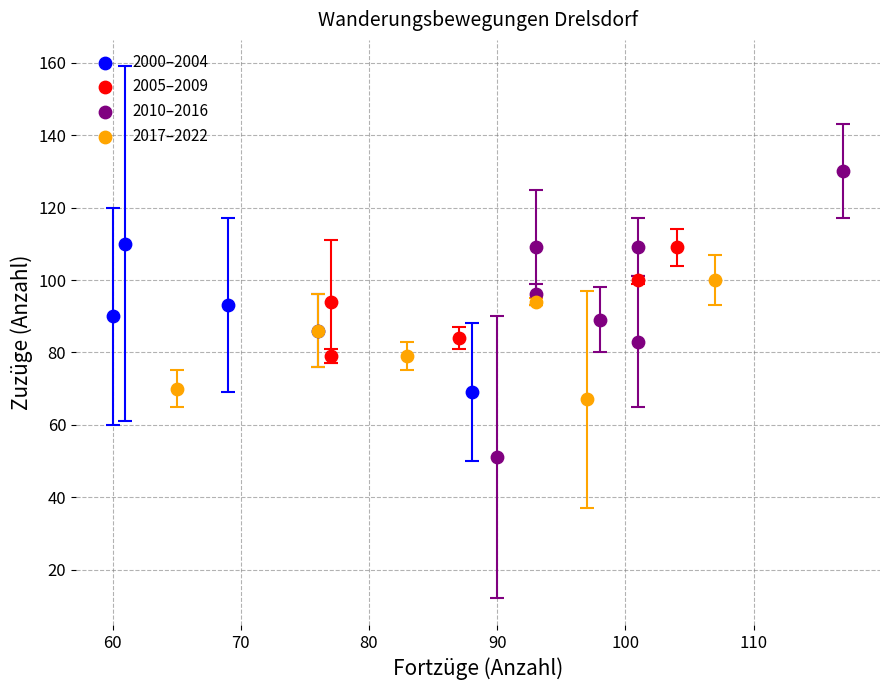

Which series reaches the minimum Y coordinate?

2010–2016